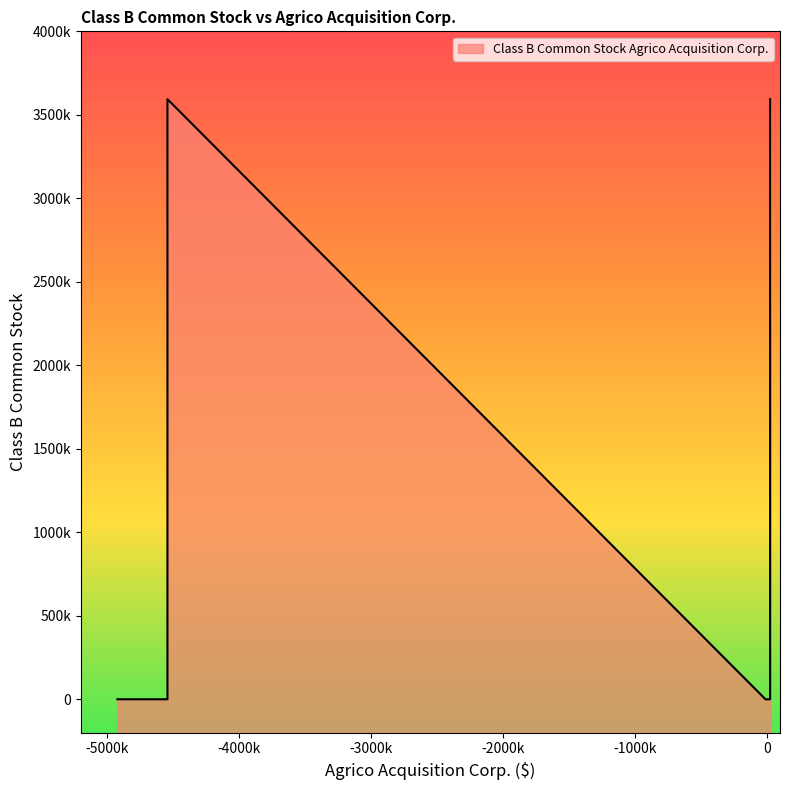

What is the difference between the maximum and minimum values?

3593750